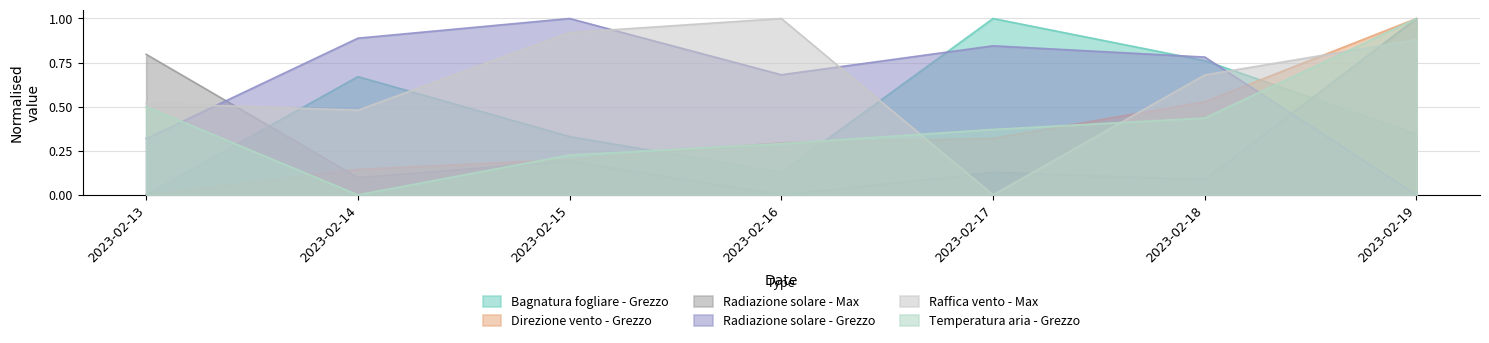

How many interior local valleys does the Raffica vento - Max series have?

2